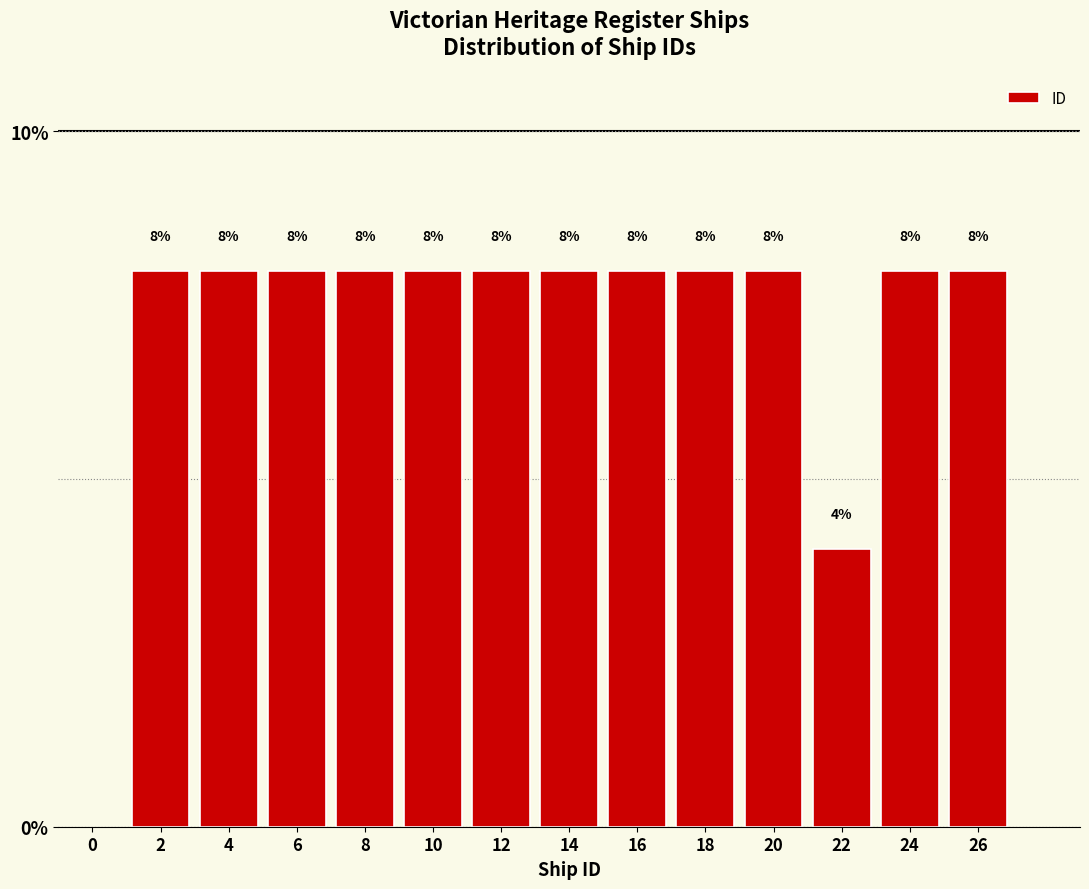

What is the height of the bar covering 3 to 5 on the x-axis?

8